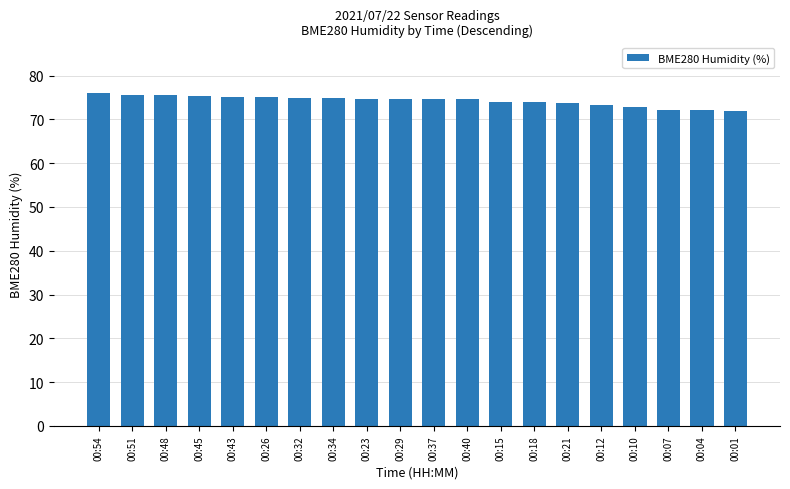

What is the sum of the values at 00:43 and 00:29?

149.9